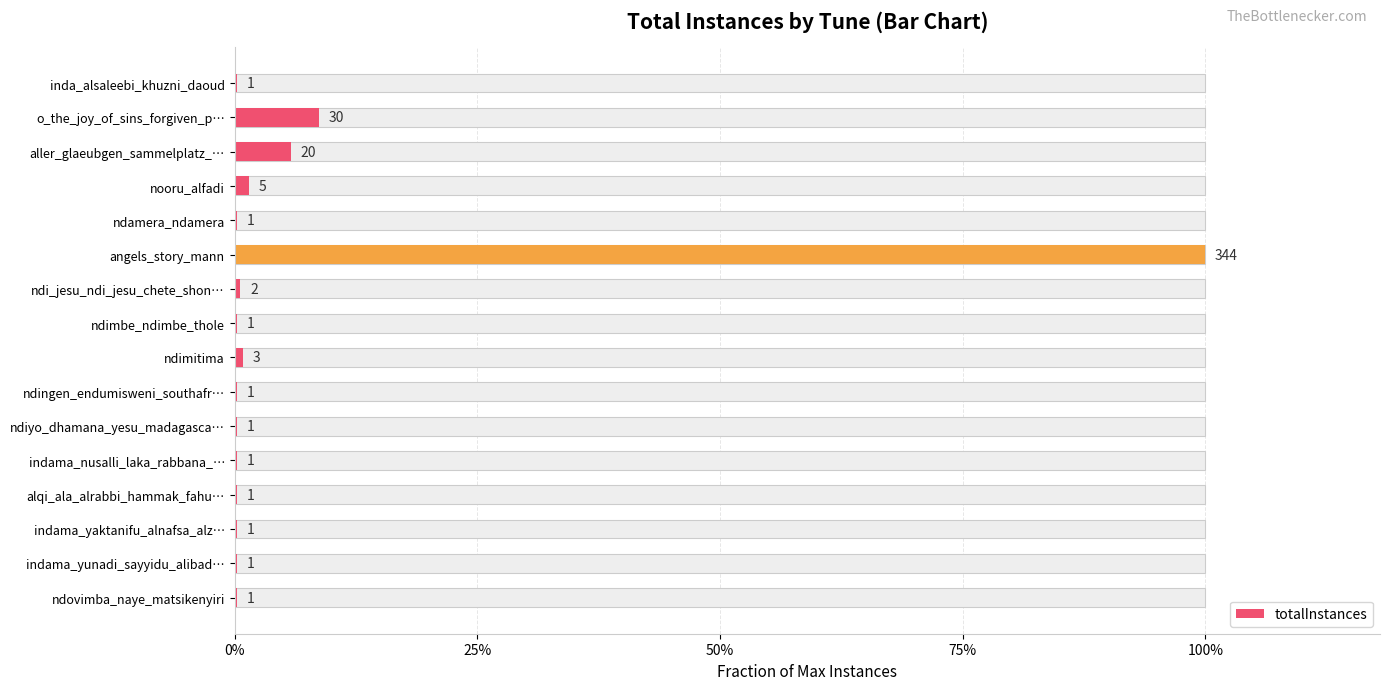

What is the average value?

0.1